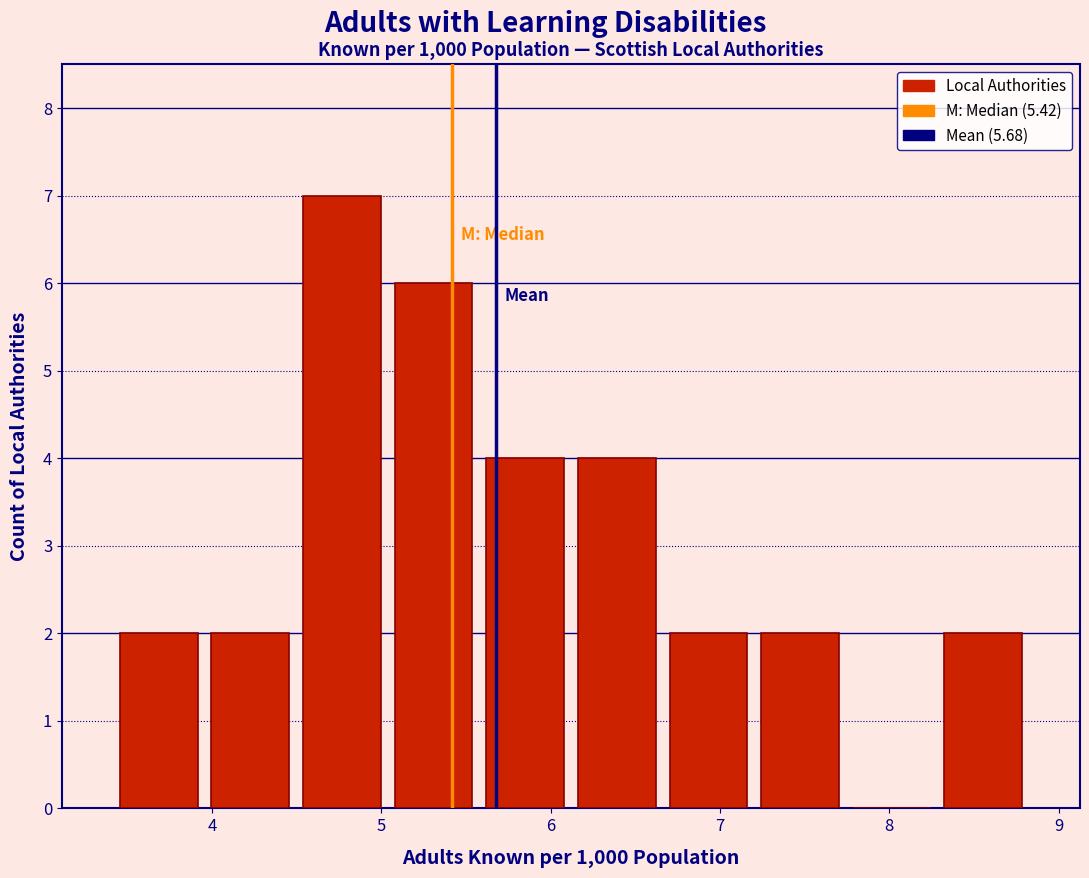

Over which range of the x-axis is the bar tallest?

4.5 to 5.0